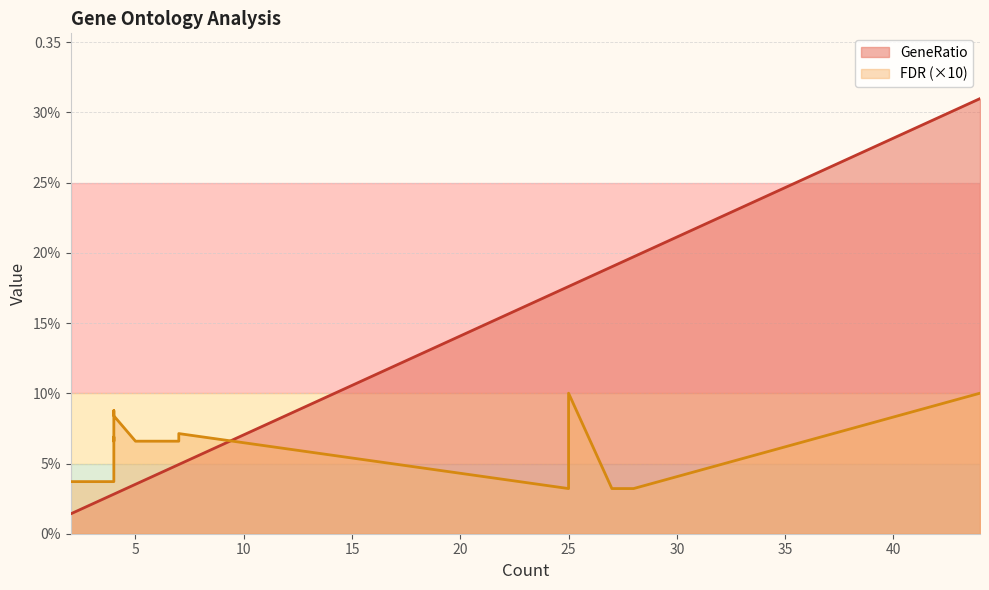

List the labels in order of GeneRatio value, largest first.

44, 28, 27, 25, 25, 25, 25, 7, 7, 5, 4, 4, 4, 4, 4, 4, 4, 4, 2, 2